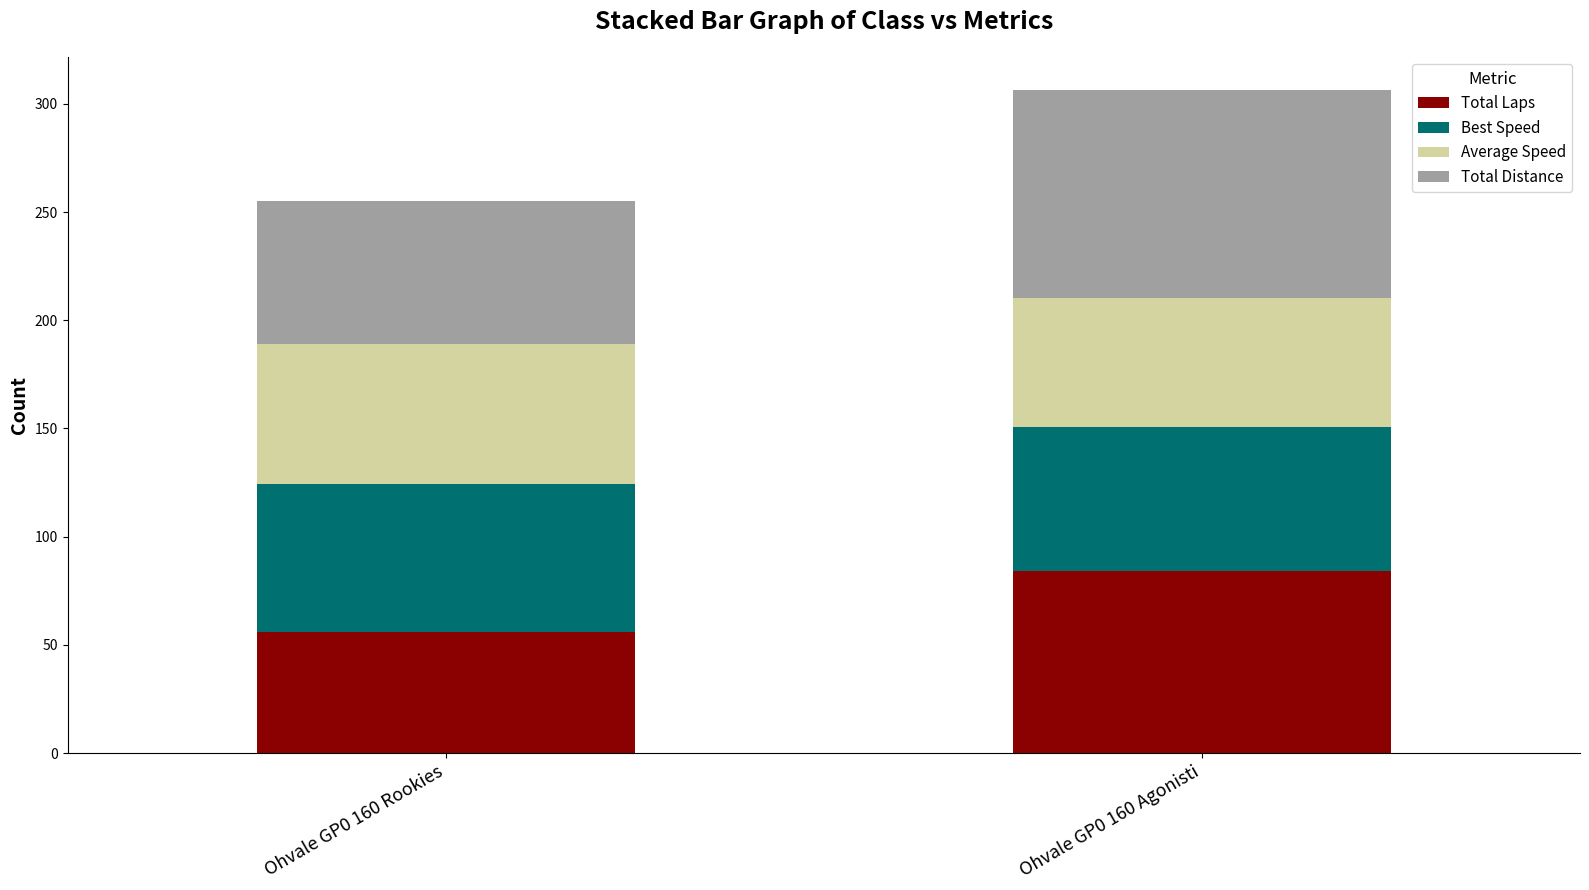

What is the sum of the Total Laps values at Ohvale GP0 160 Rookies and Ohvale GP0 160 Agonisti?

140.0